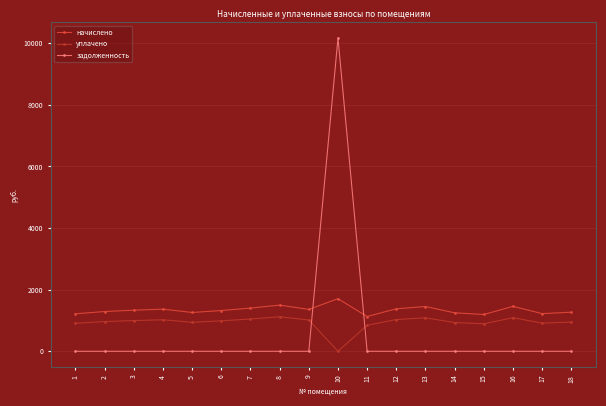

Rank the series by their average value, from lowest to highest.

задолженность, уплачено, начислено